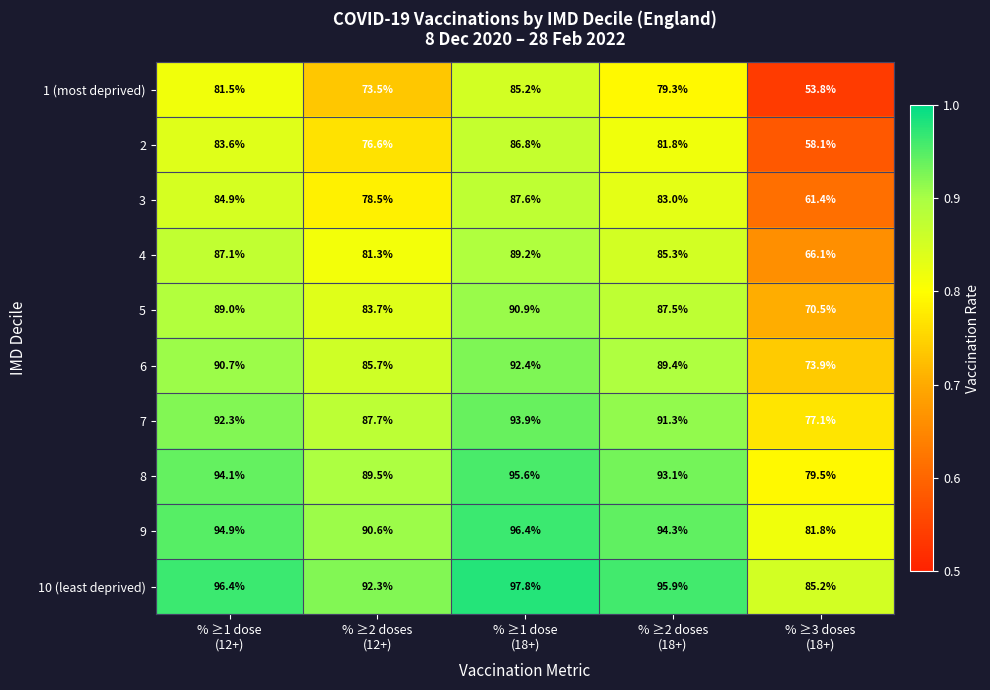

Which series changed the most between % ≥1 dose
(12+) and % ≥2 doses
(18+)?

1 (most deprived)